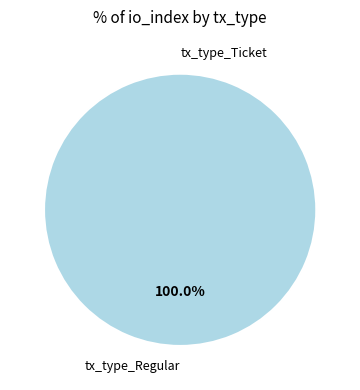

What is the change in value from tx_type_Ticket to tx_type_Regular?

+12